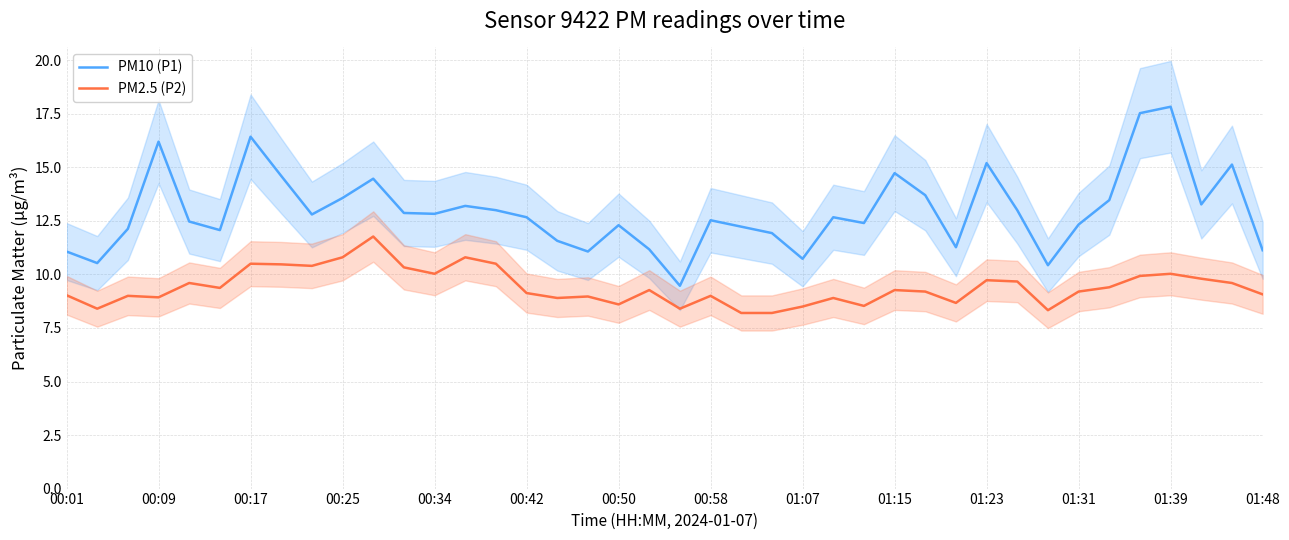

True or false: PM2.5 (P2) and PM10 (P1) intersect in this chart.

False